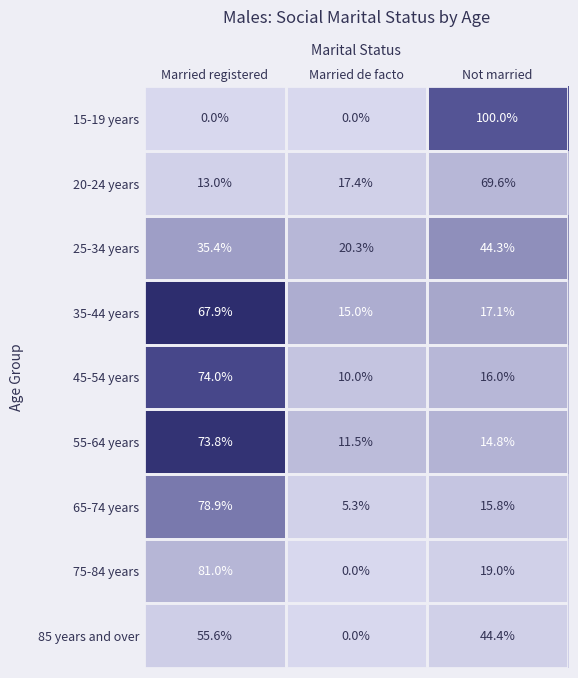

Between Married registered and Not married, which series saw the biggest shift?

15-19 years